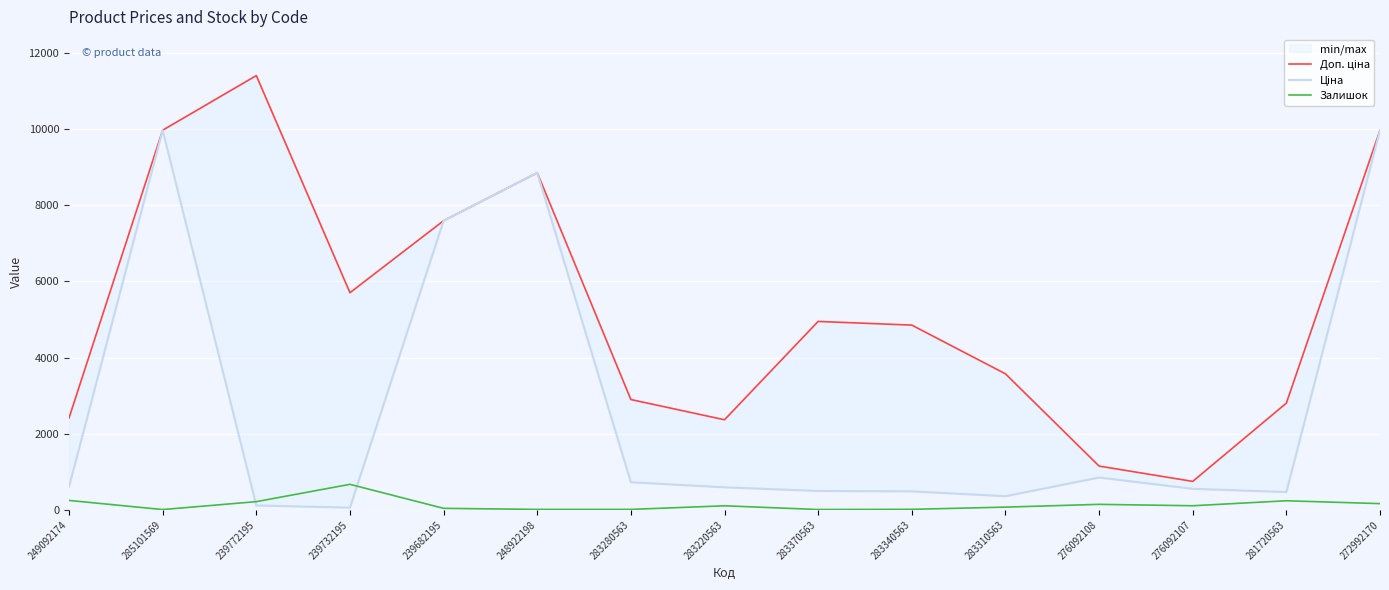

Rank the series by their maximum value, from highest to lowest.

Доп. ціна, Ціна, Залишок